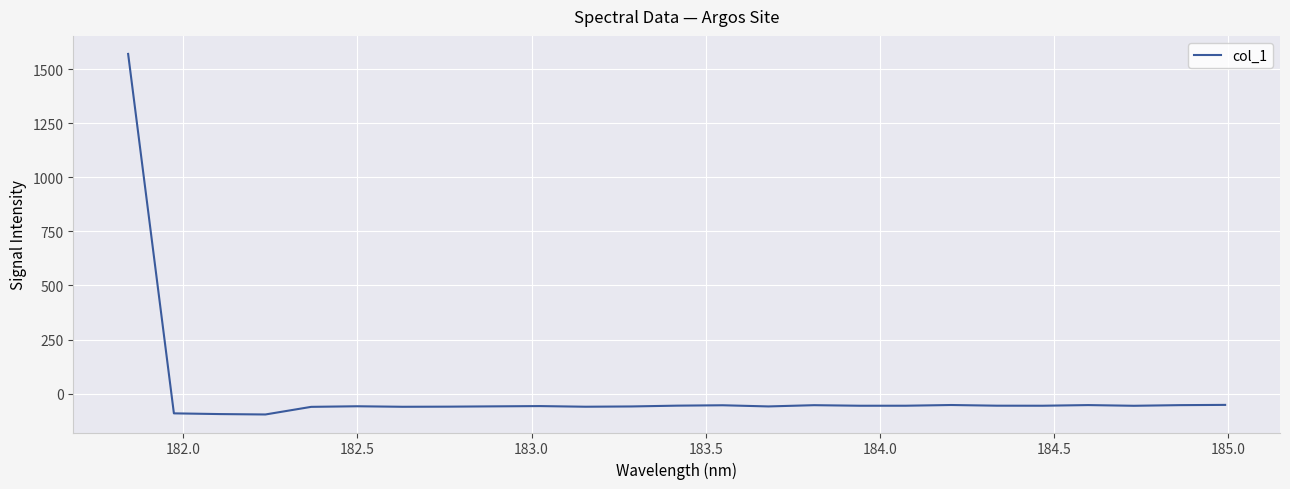

True or false: the data has more than 1 interior local peaks.

True